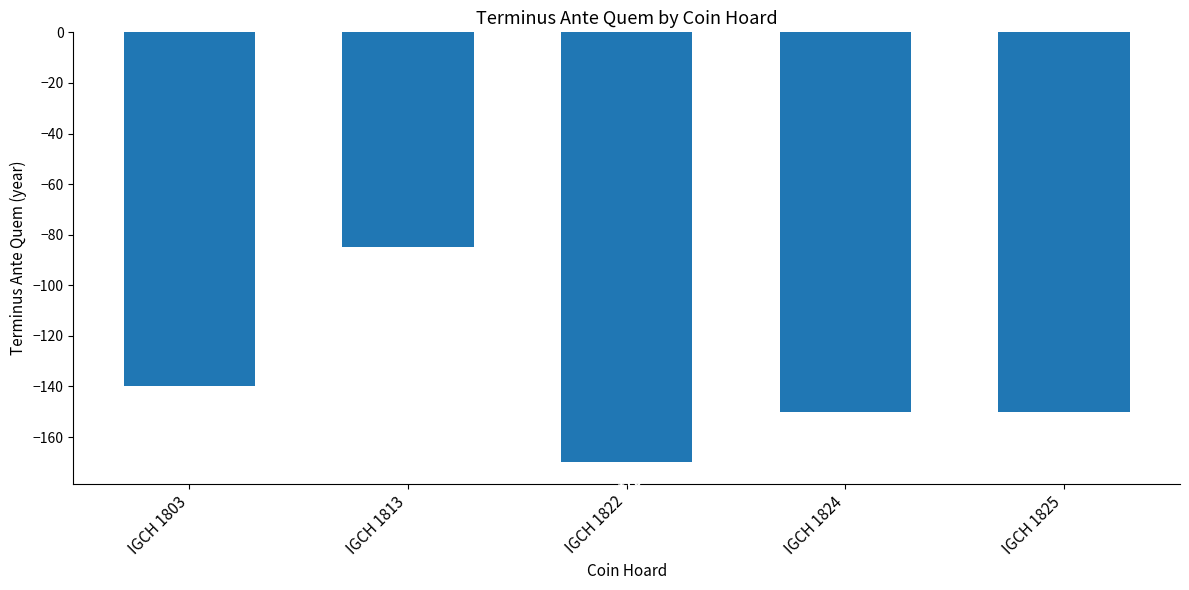

What is the value of the 5th bar from the left?

-150